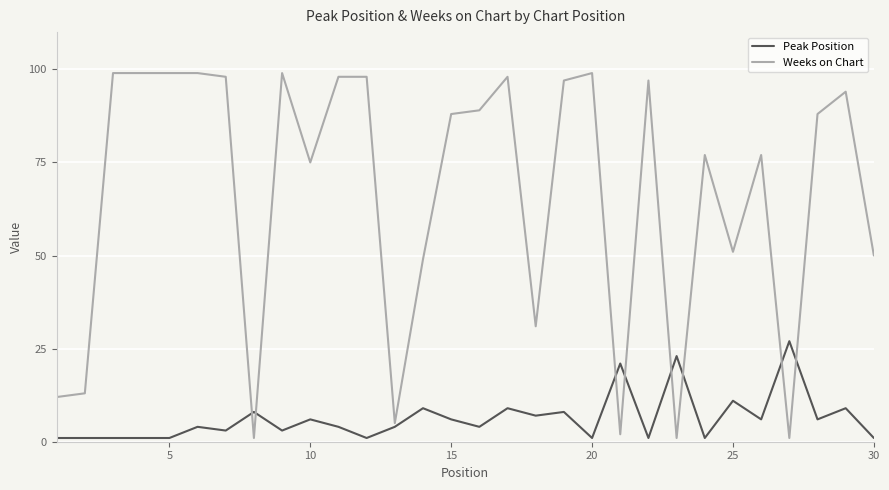

What is the maximum value for Weeks on Chart?

99